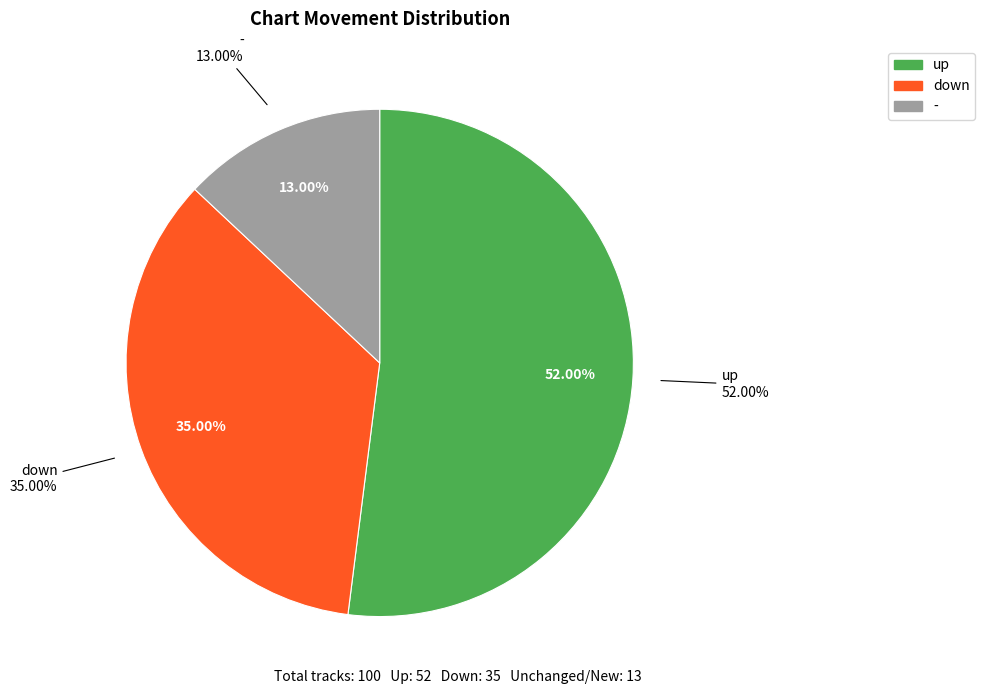

How many slices are in this pie chart?

3